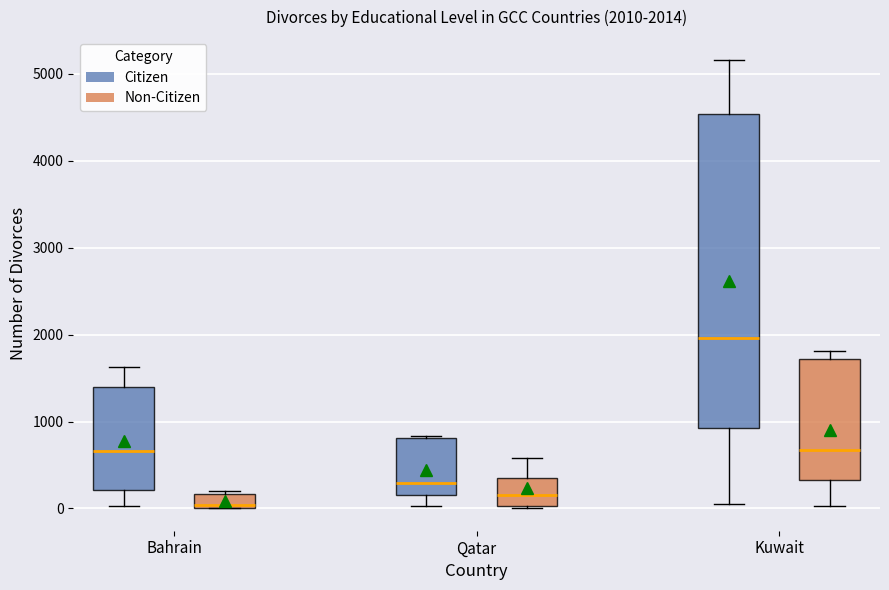

Which box's median line is the highest?

Kuwait (Citizen)